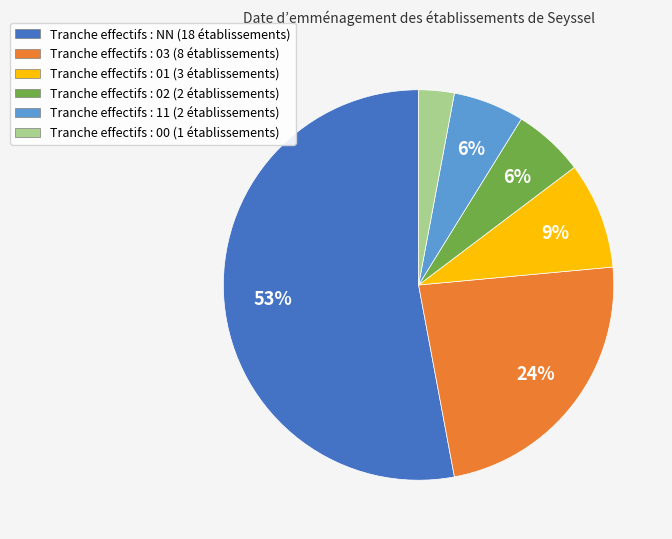

To the nearest percent, what is the difference between the largest and smallest slice percentages?

50%